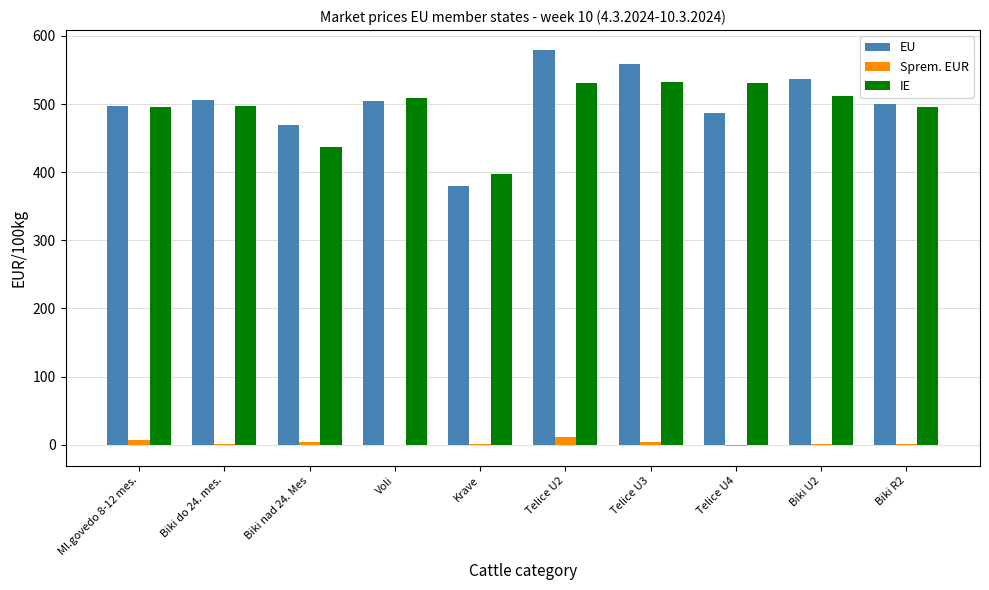

What are all the series names shown in the legend?

EU, Sprem. EUR, IE